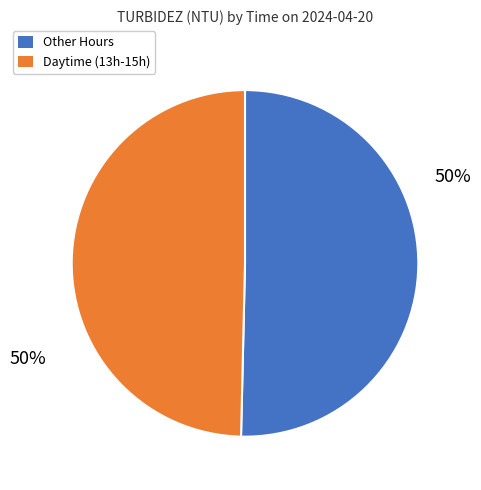

Is it true that Daytime (13h-15h) is 41% of the pie?

False